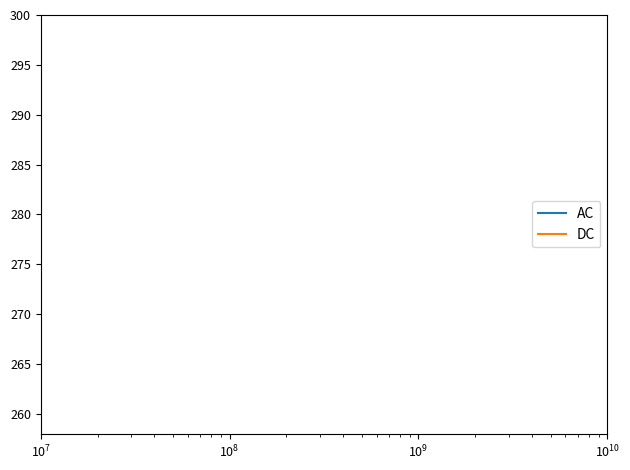

True or false: DC and AC cross at least once.

False